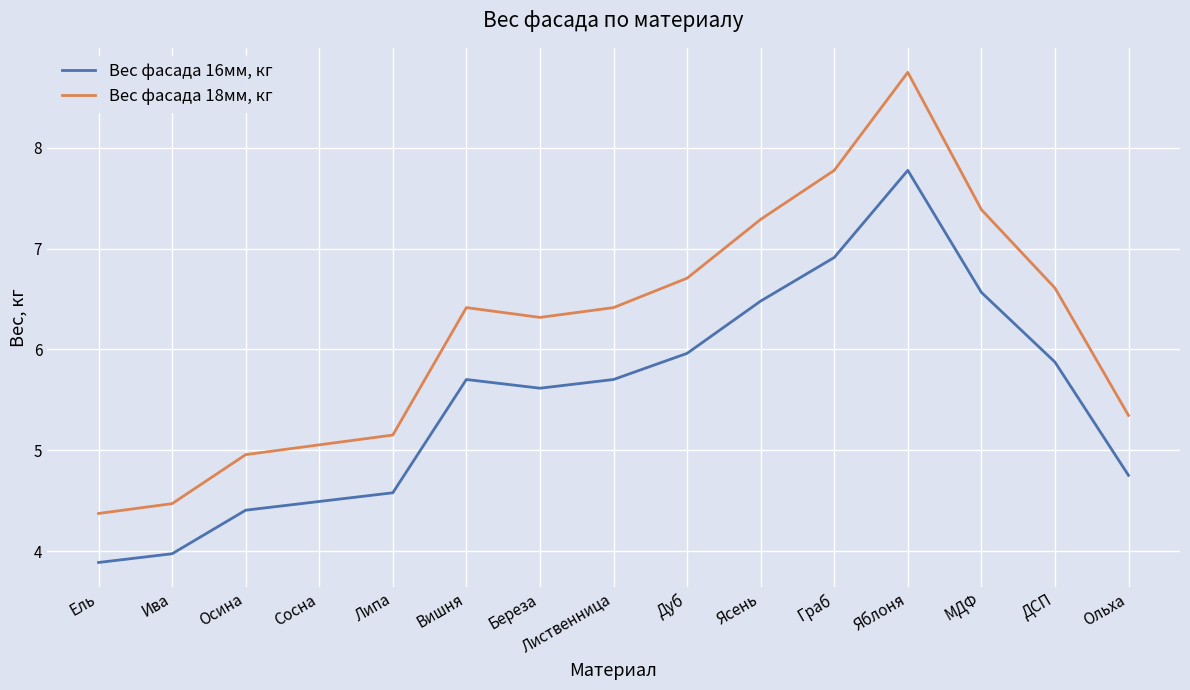

Where is Вес фасада 16мм, кг nearest to the value 5?

Ольха